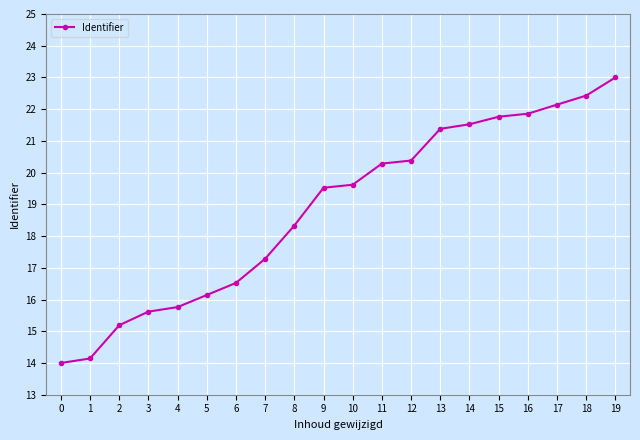

What is the value of the 11th point from the left?

19.6